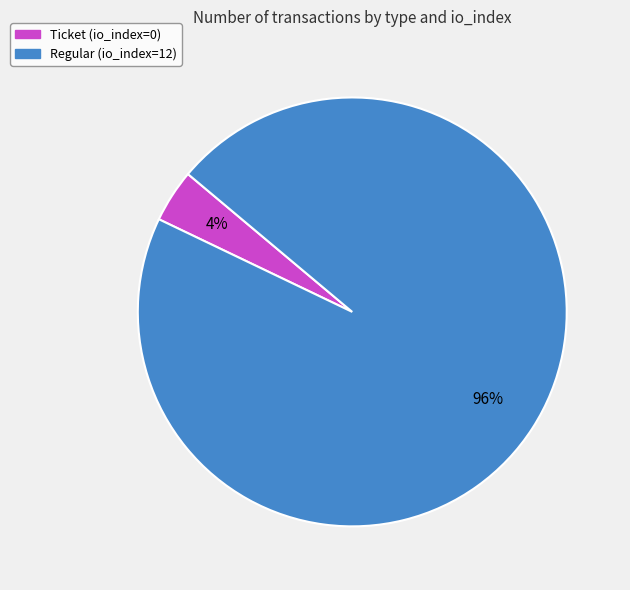

The Ticket (io_index=0) slice represents 4% of the pie. True or false?

True